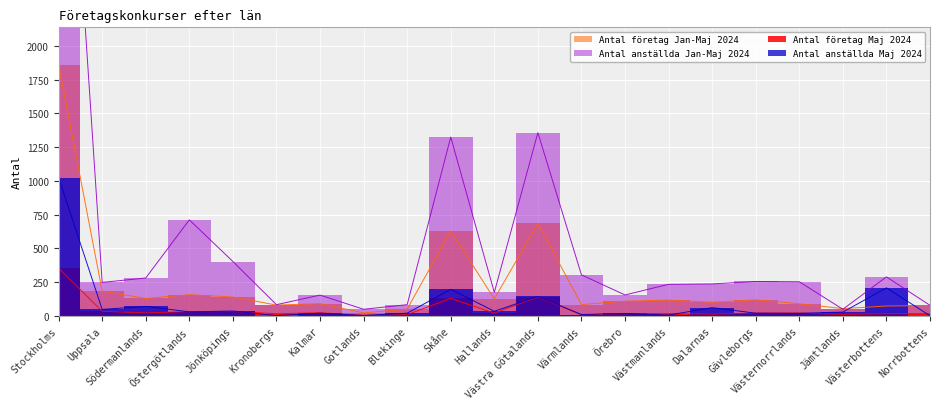

True or false: Antal företag Jan-Maj 2024 has more than 1 interior local peaks.

True